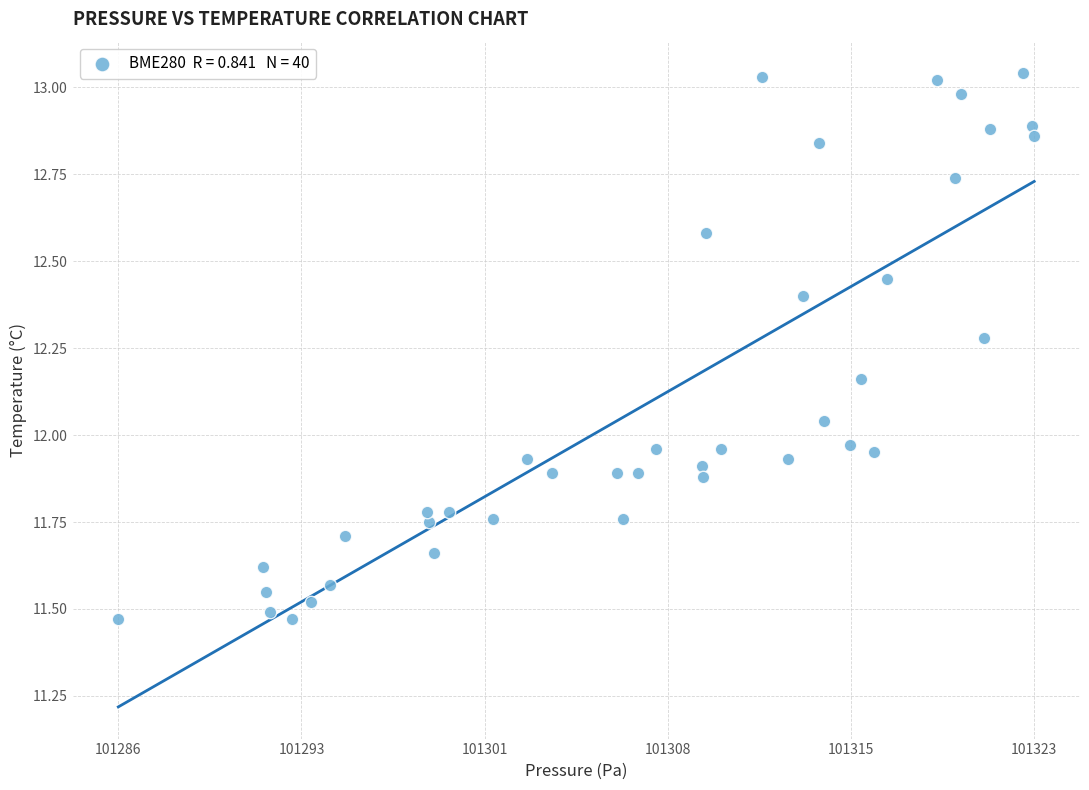

What is the range of Y values (max minus min)?

1.6